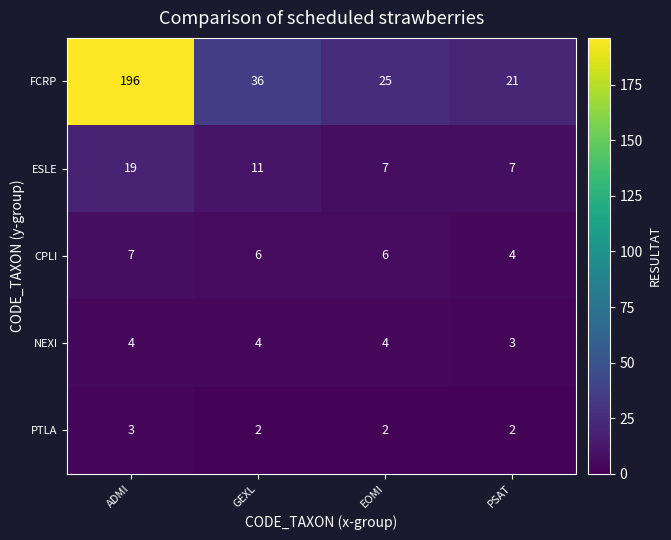

Reading right to left, extract all data points from this chart.

FCRP: 21	25	36	196
ESLE: 7	7	11	19
CPLI: 4	6	6	7
NEXI: 3	4	4	4
PTLA: 2	2	2	3